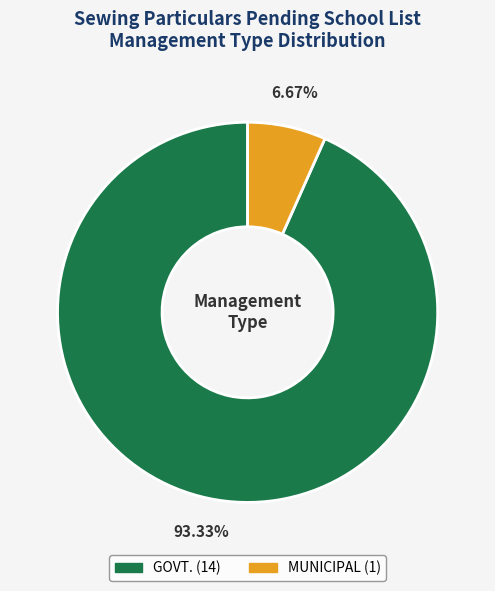

Is MUNICIPAL the majority of the pie?

No